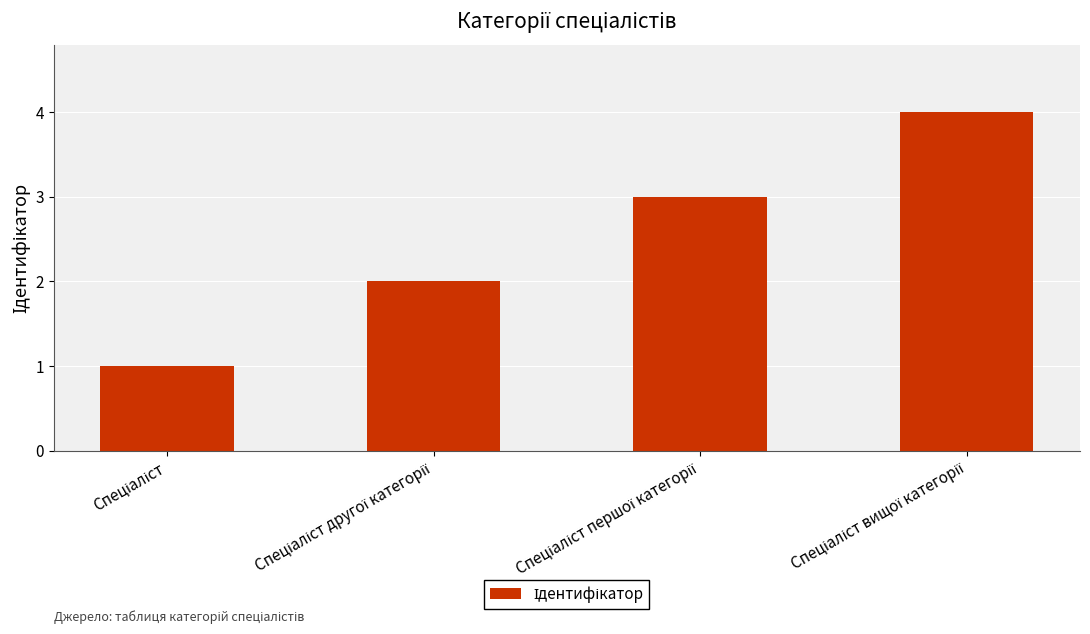

What is the sum of all values?

10